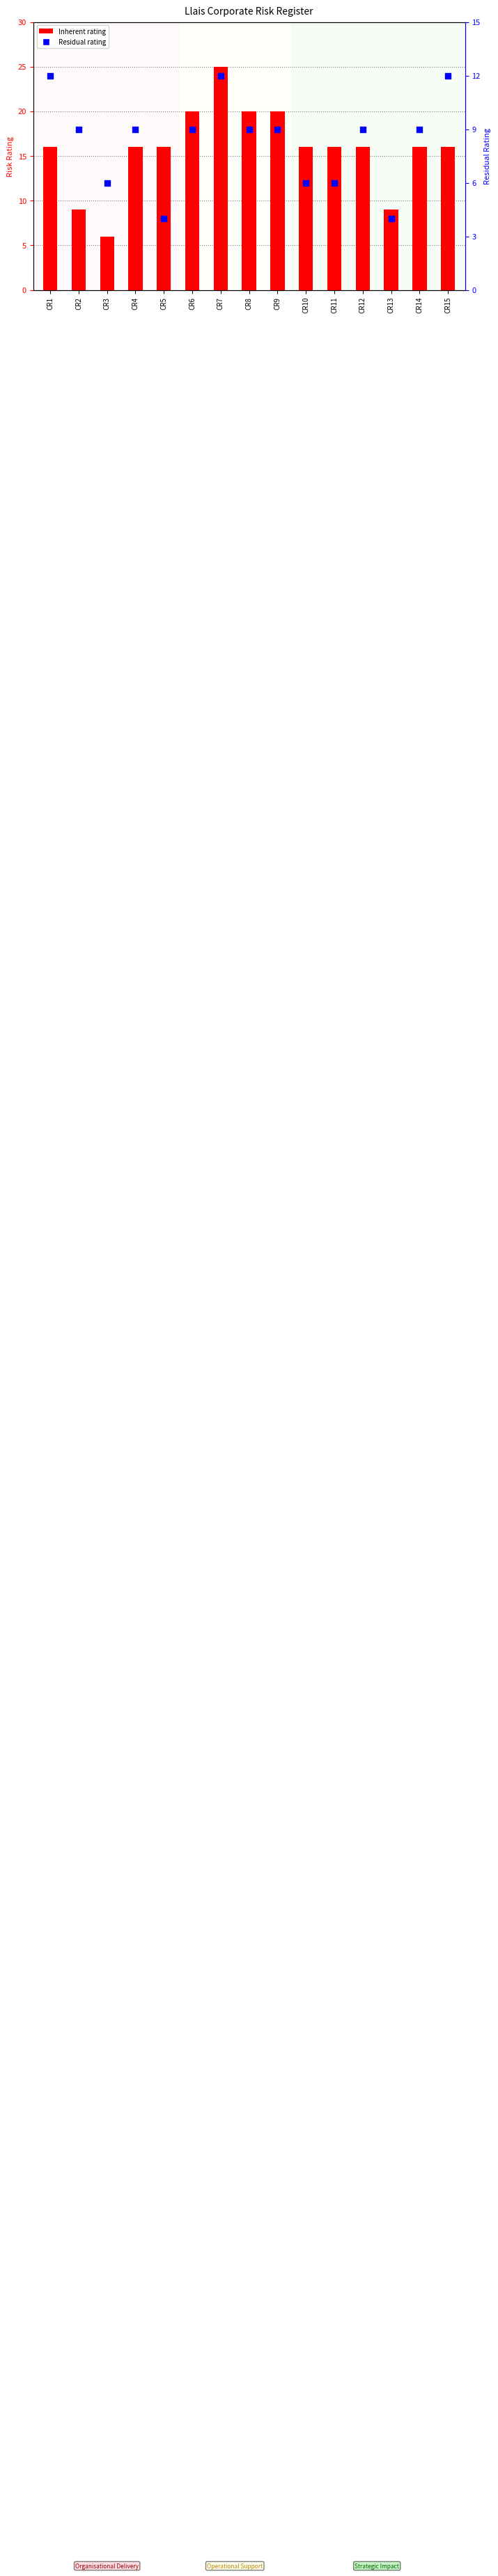

At how many categories does at least one series exceed 12?

12